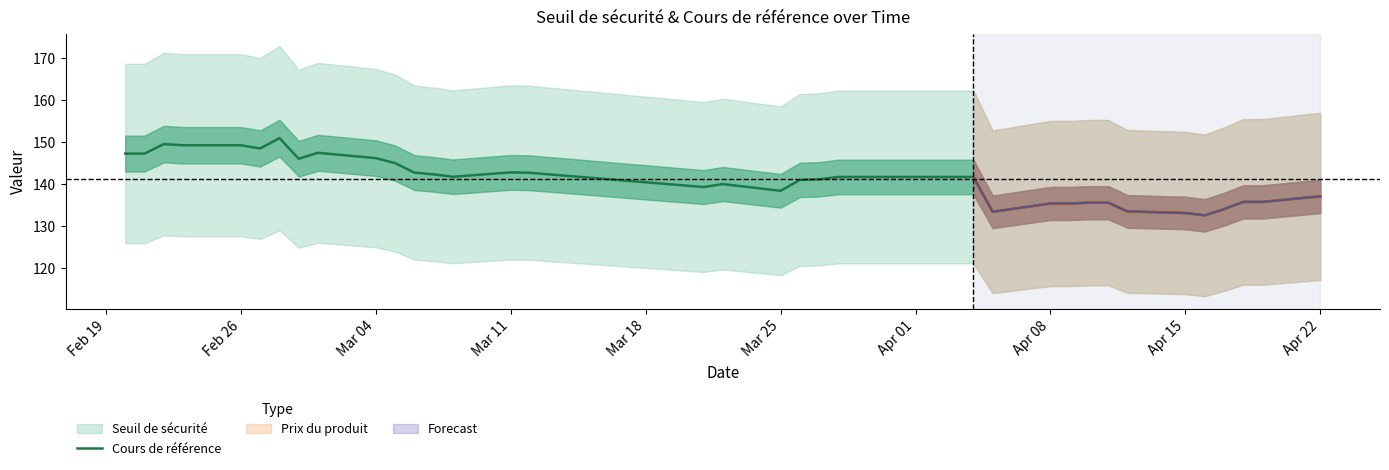

Reading right to left, extract all data points from this chart.

137.1	135.7	135.7	134.0	132.5	133.1	133.5	135.6	135.6	135.4	135.4	133.4	141.7	141.7	141.7	141.7	141.1	141.0	138.4	140.0	139.3	142.7	142.8	141.8	142.3	142.7	145.0	146.2	147.5	146.1	151.0	148.5	149.3	149.3	149.5	147.3	147.3